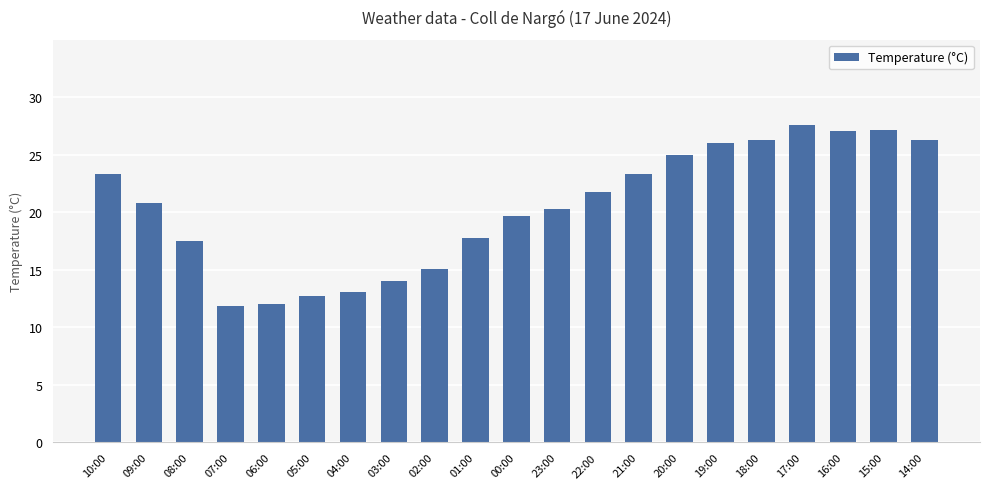

Is it true that the value at 21:00 is 8.5?

False